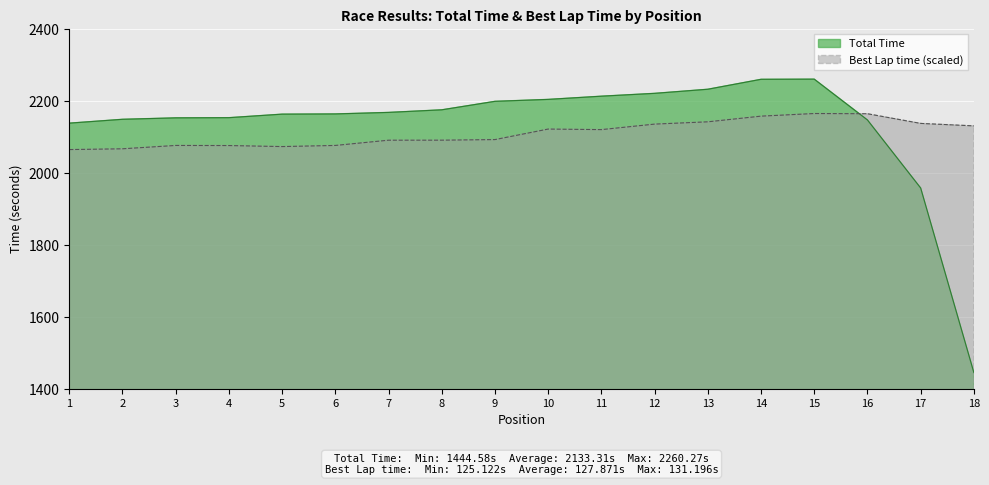

At how many categories does at least one series exceed 1642?

18